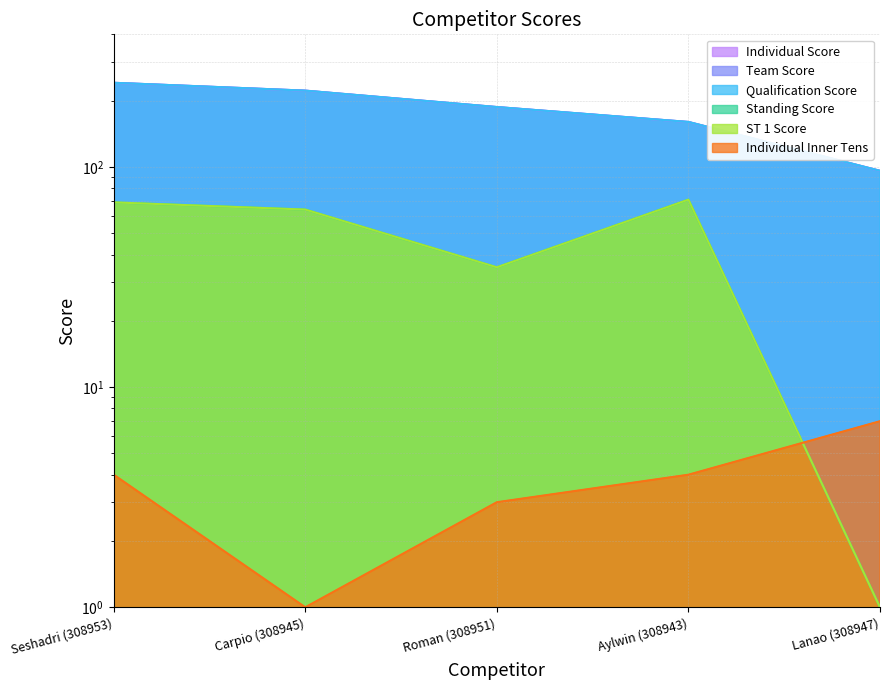

What position from the right is Lanao (308947)?

1